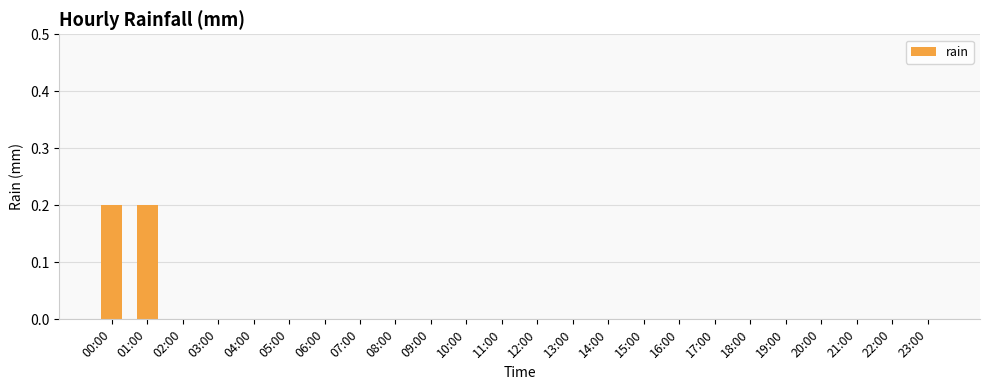

Reading left to right, what are all the values shown in this chart?

00:00=0.2	01:00=0.2	02:00=0.0	03:00=0.0	04:00=0.0	05:00=0.0	06:00=0.0	07:00=0.0	08:00=0.0	09:00=0.0	10:00=0.0	11:00=0.0	12:00=0.0	13:00=0.0	14:00=0.0	15:00=0.0	16:00=0.0	17:00=0.0	18:00=0.0	19:00=0.0	20:00=0.0	21:00=0.0	22:00=0.0	23:00=0.0